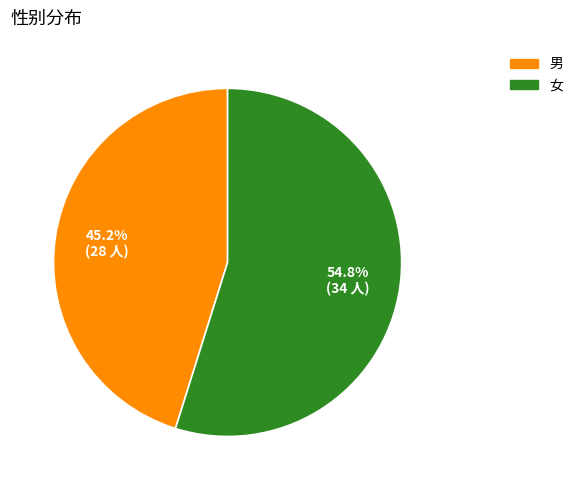

Is 女 the majority of the pie?

Yes